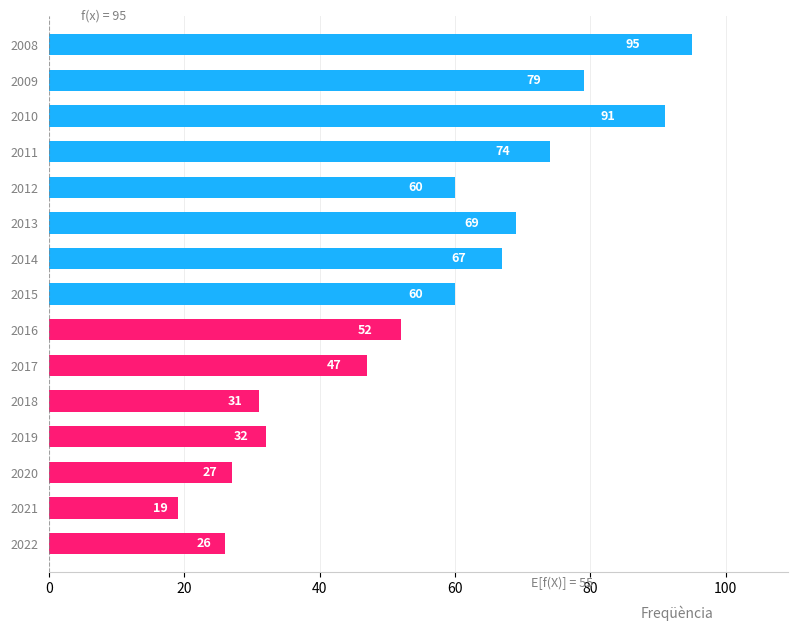

How many data points are less than 60?

7